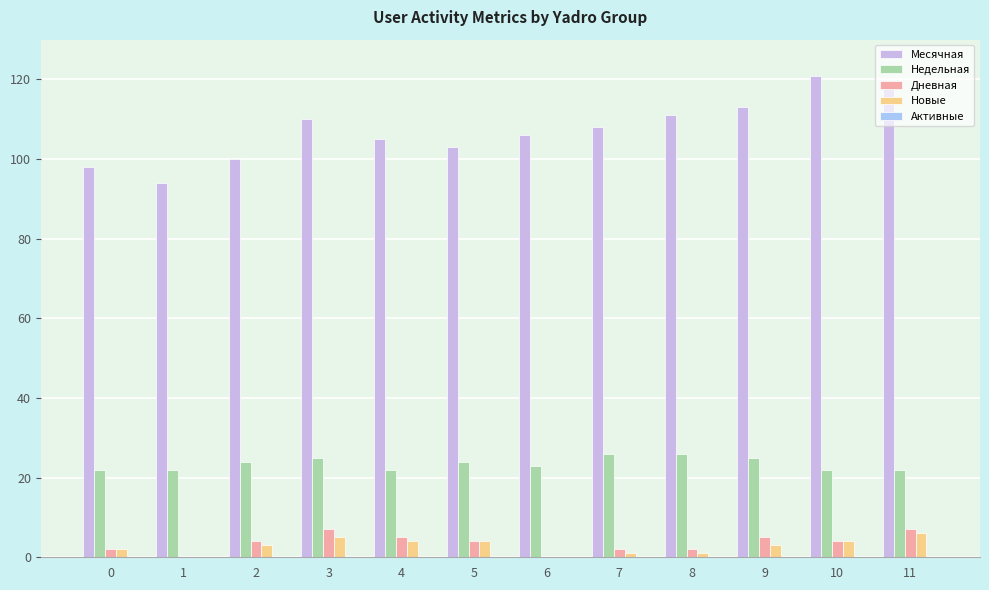

What is the sum of all Недельная values?

283